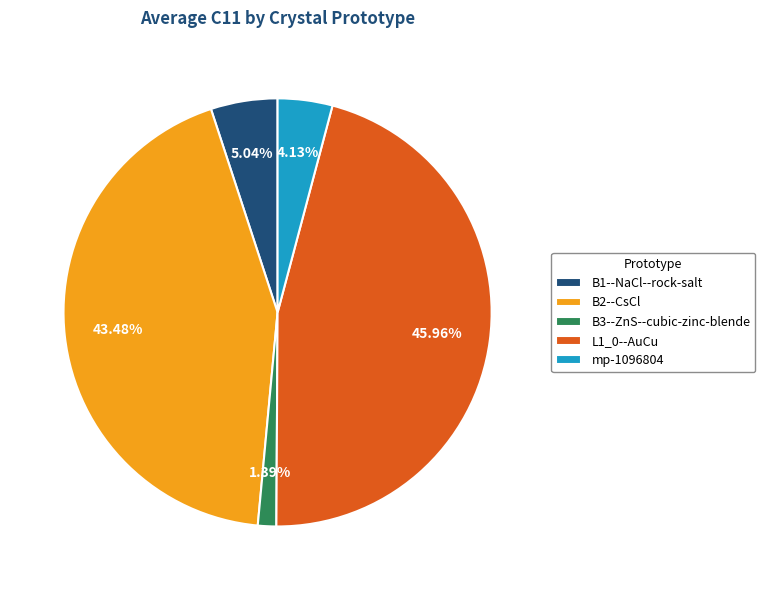

Is it true that B1--NaCl--rock-salt is 1% of the pie?

False